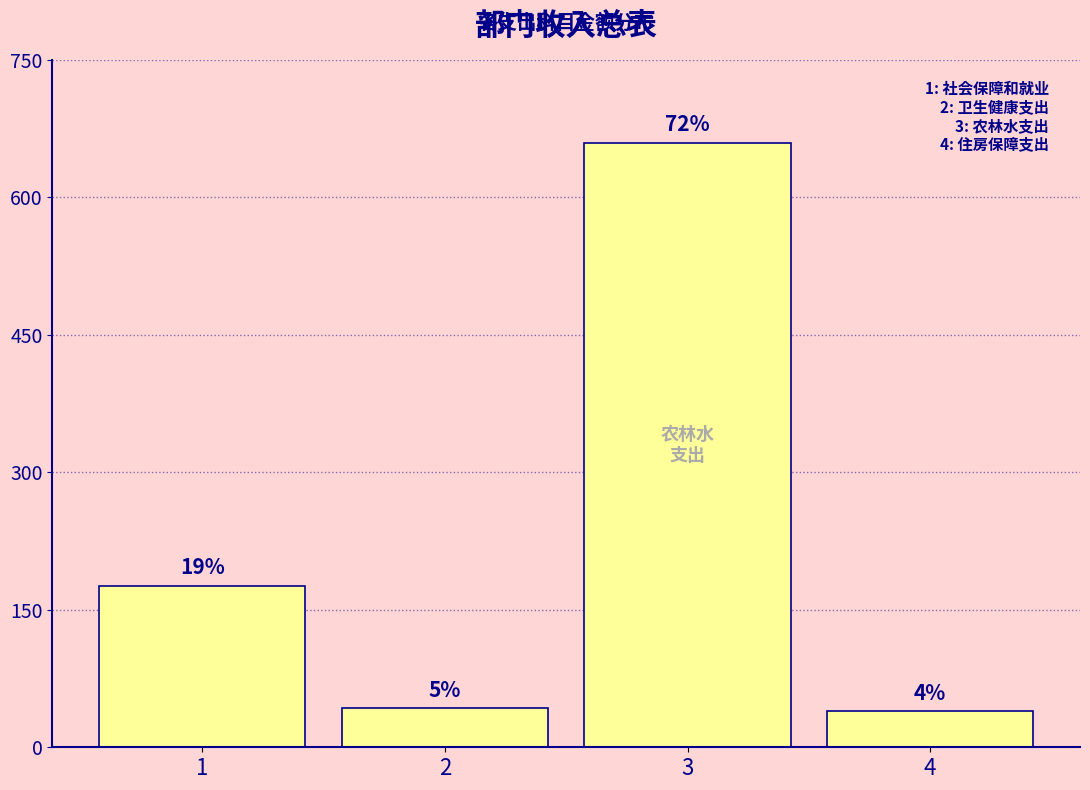

Are the bars horizontal?

No